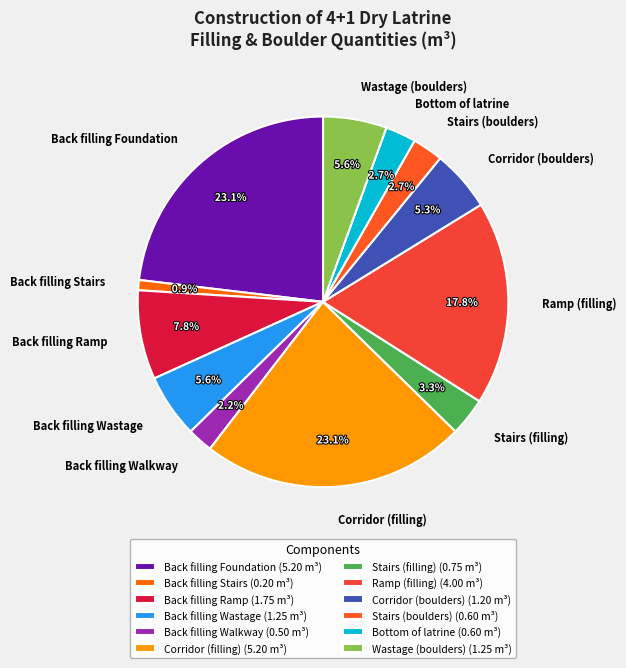

Between Back filling Ramp and Corridor (filling), which is larger?

Corridor (filling)